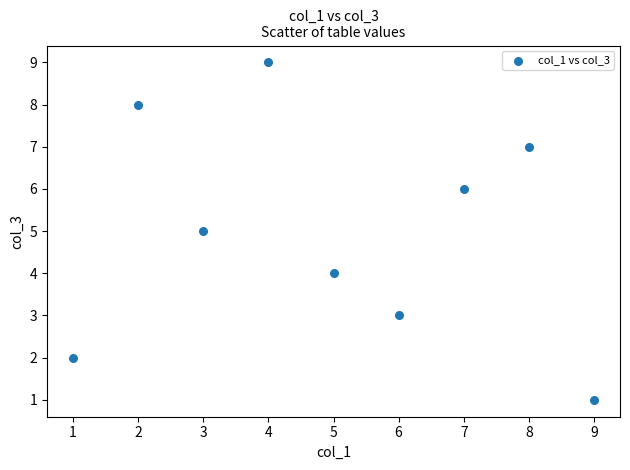

What is the average X value?

5